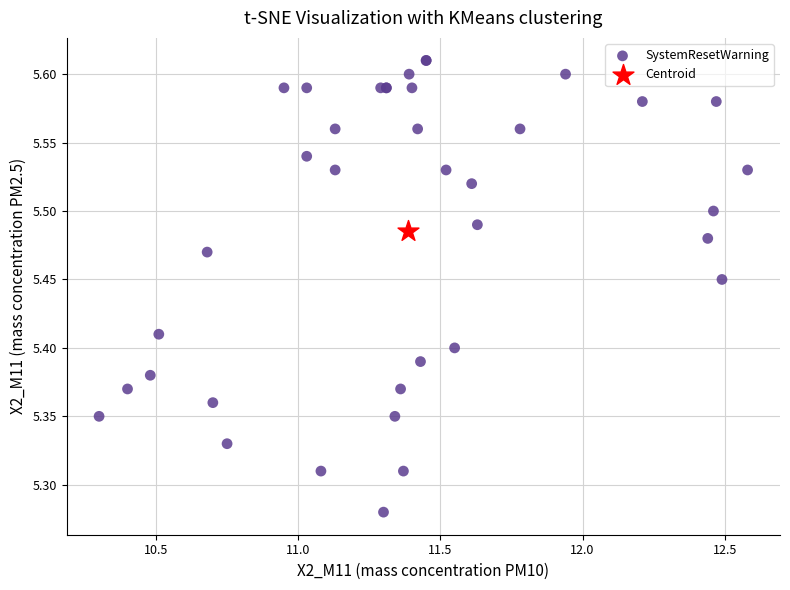

What are all the series names shown in the legend?

SystemResetWarning, Centroid